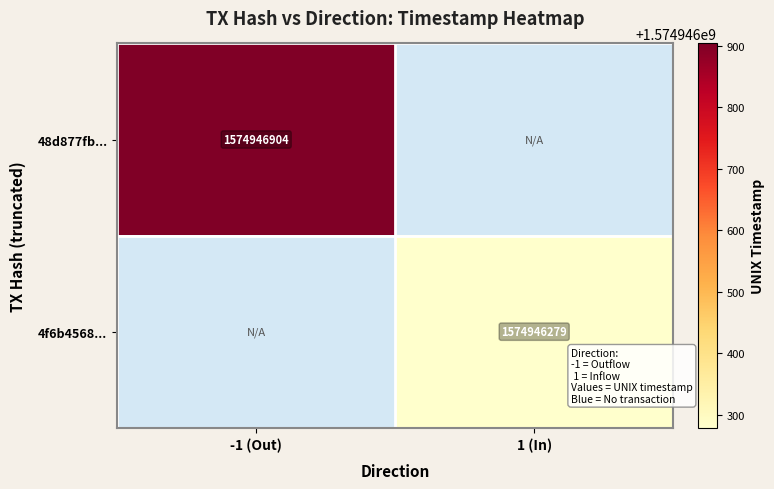

Rank the series by their average value, from highest to lowest.

48d877fb5b04864576bb846588bfa2ee7d401cd, 4f6b456856149aa6f7e1dd73d572108a463aedb